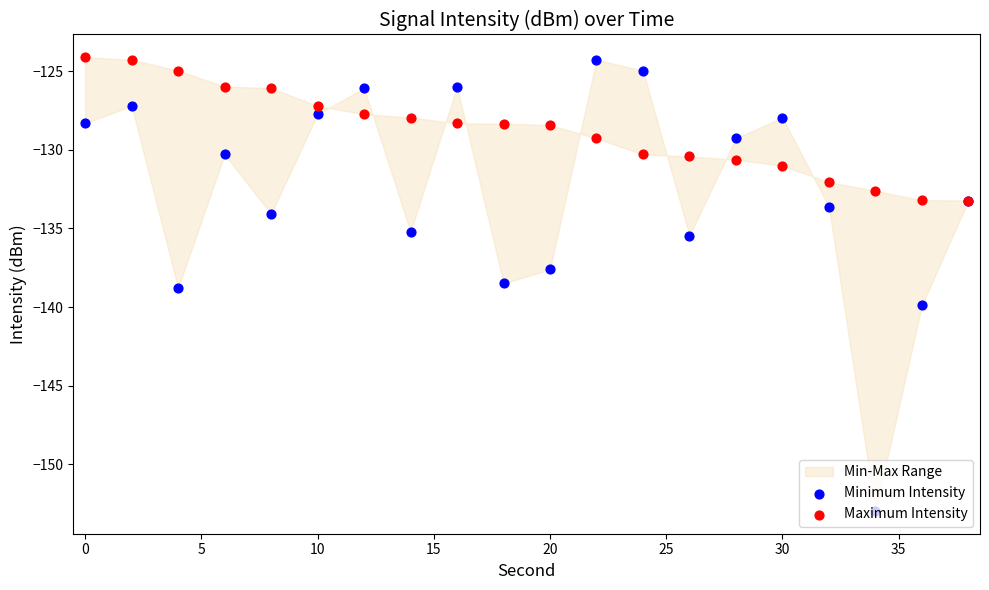

Is the value of Minimum Intensity at 18 greater than the value of Maximum Intensity at 17?

No